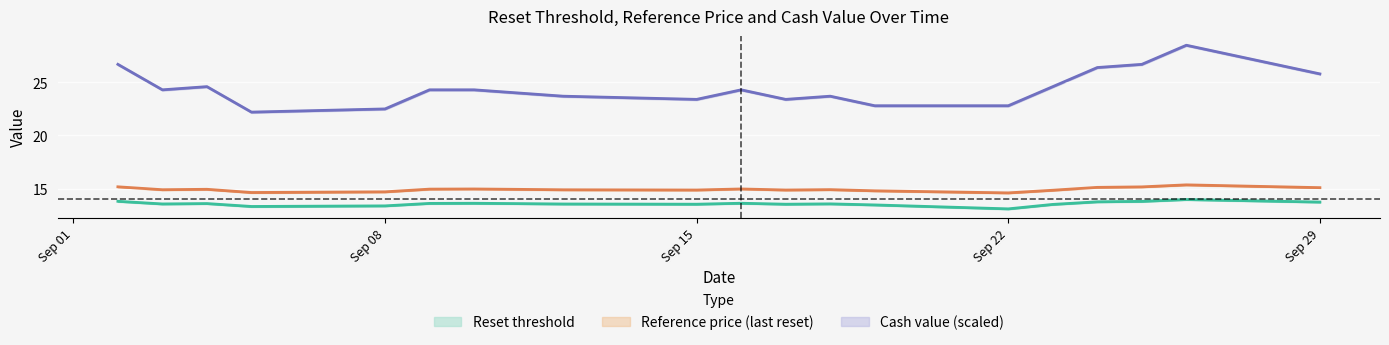

True or false: Reset threshold and Cash value intersect in this chart.

False